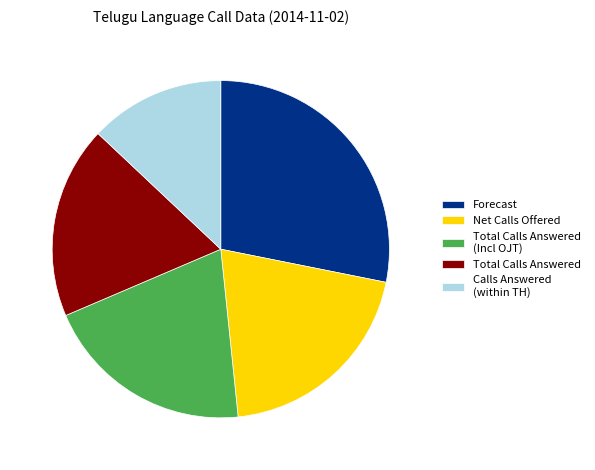

Between Total Calls Answered (Incl OJT) and Total Calls Answered, which is larger?

Total Calls Answered (Incl OJT)